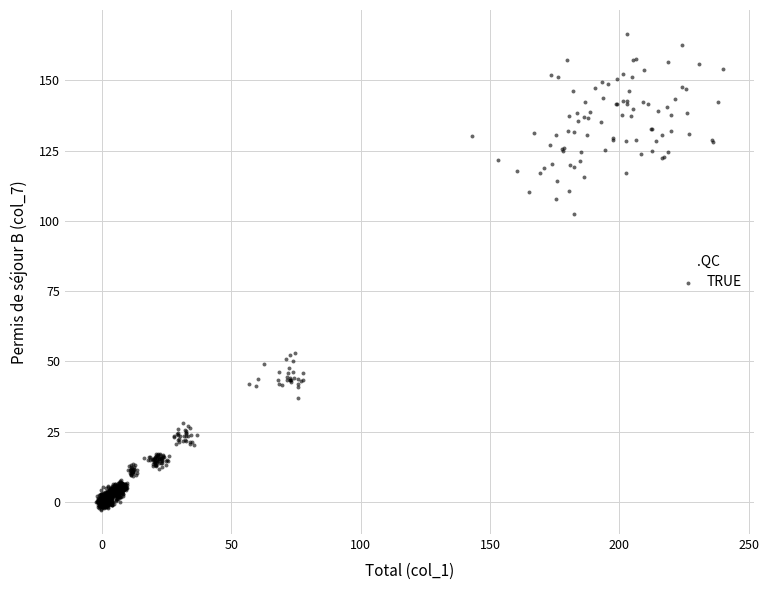

What Y value in the scatter plot is closest to 81?

102.6